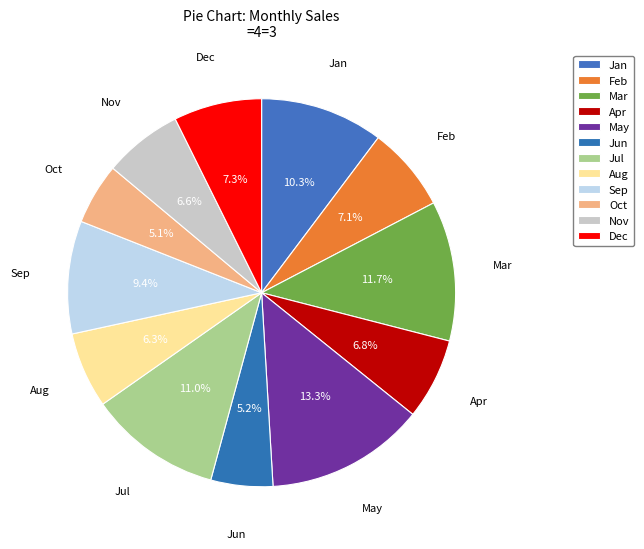

True or false: Mar accounts for 18% of the total.

False